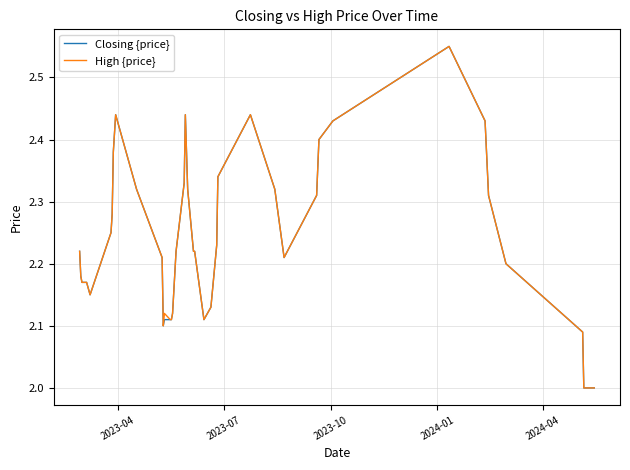

What is the minimum value shown in the chart?

2.0